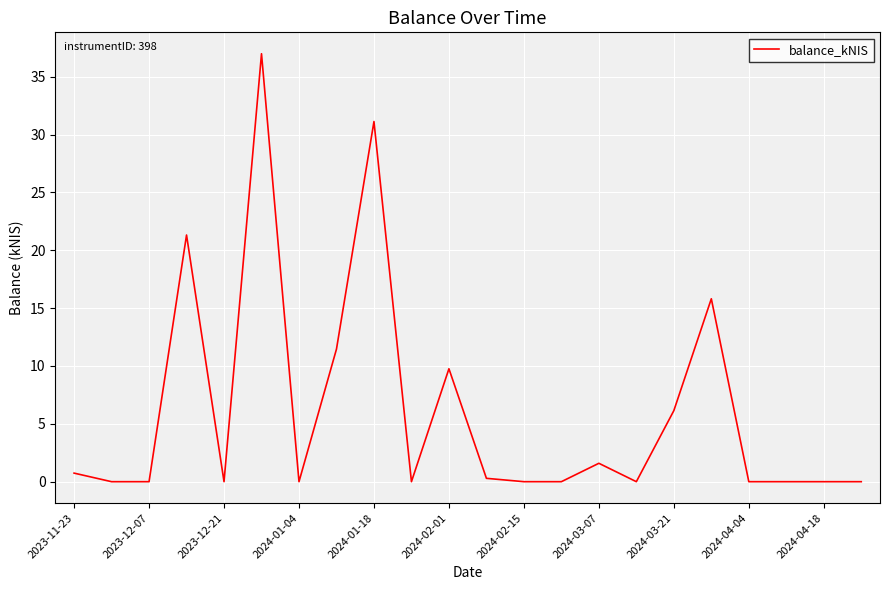

What is the maximum value shown in the chart?

37.0